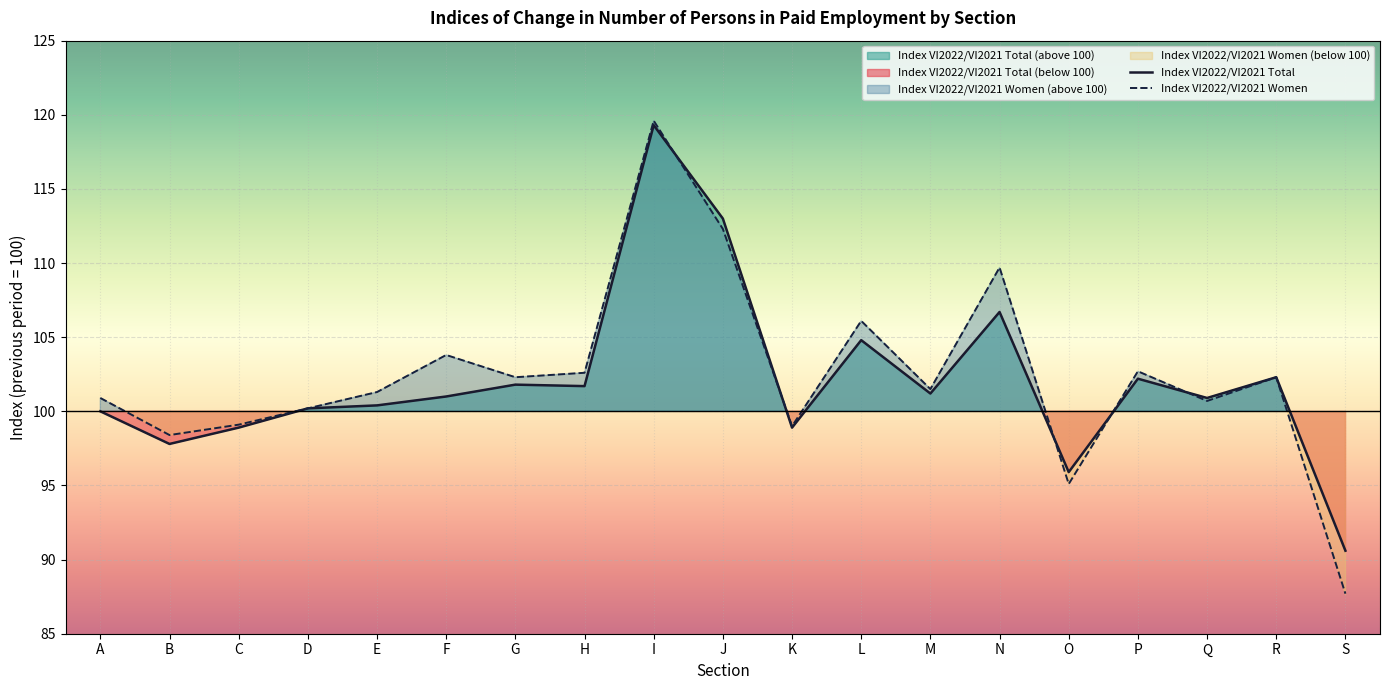

What is the value of the Index VI2022/VI2021 Women point at the 13th from the left?

101.5